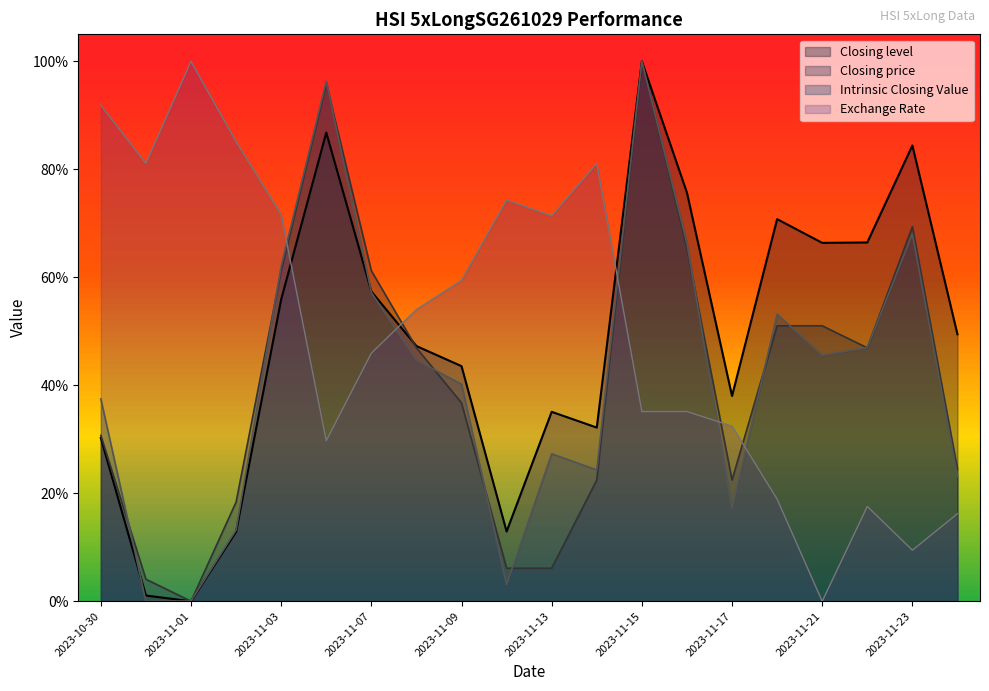

What is the total value across all series at 2023-11-20?

1.9